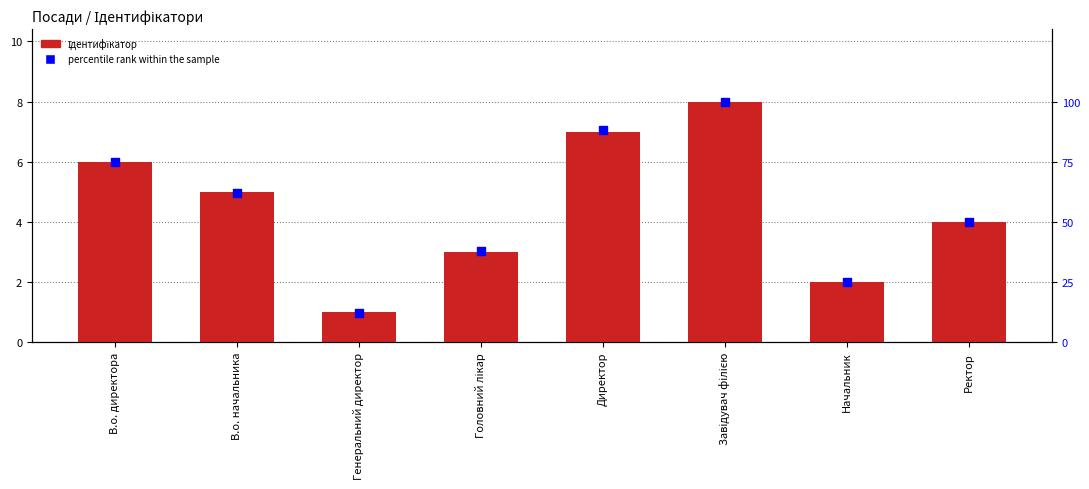

Which series has the widest spread of Y values?

percentile rank within the sample